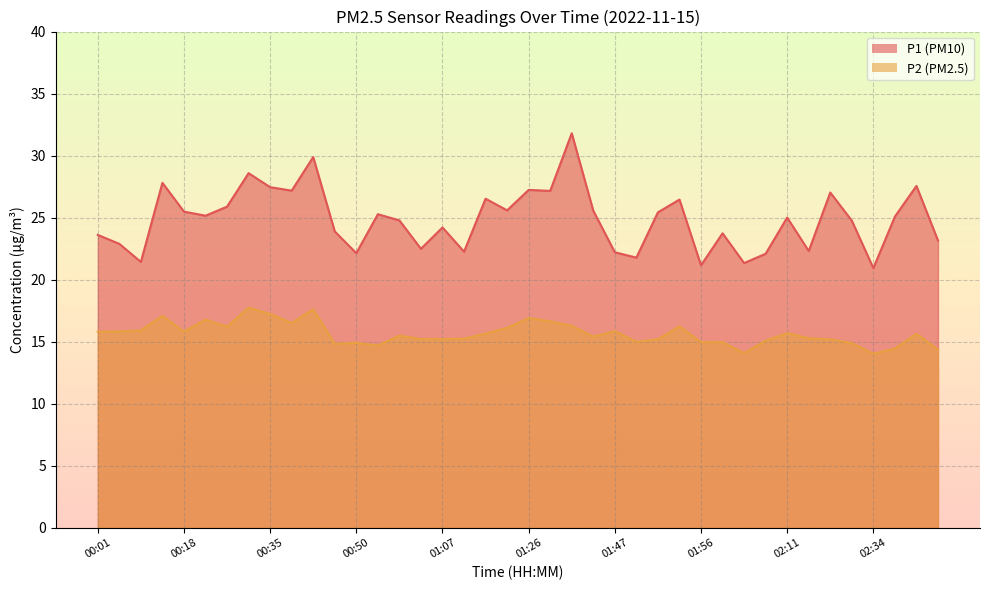

At which category does the chart reach its peak across all series?

01:36